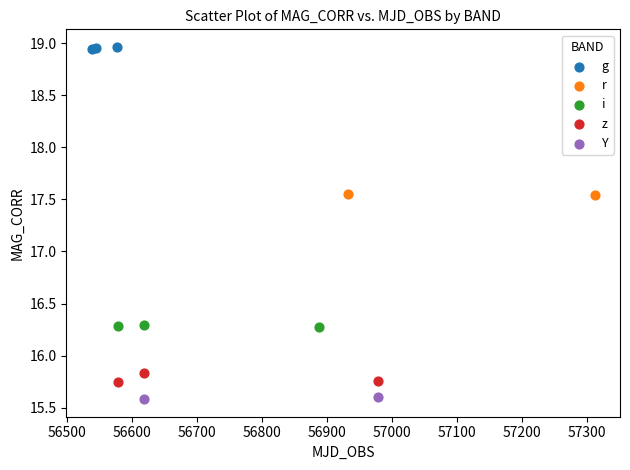

What are all the series names shown in the legend?

g, r, i, z, Y